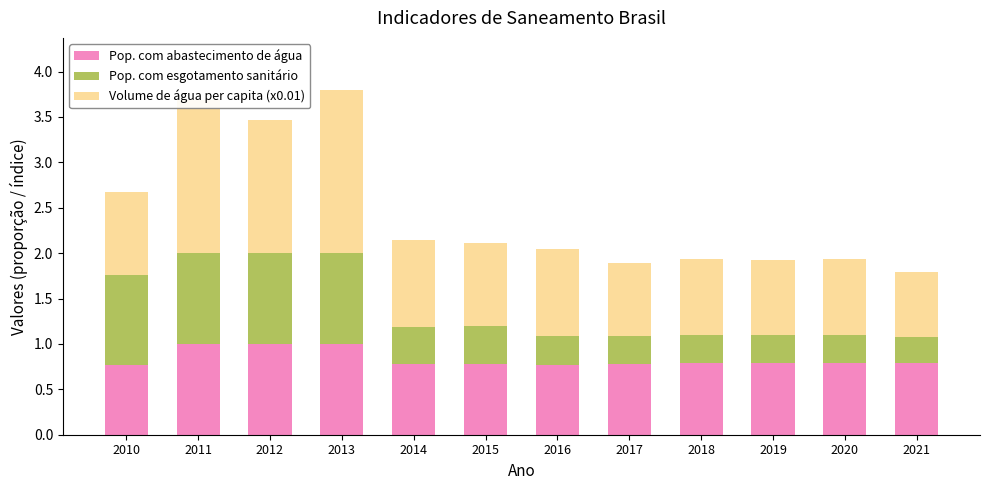

Is it true that Pop. com abastecimento de água equals 1.0 at 2012?

True